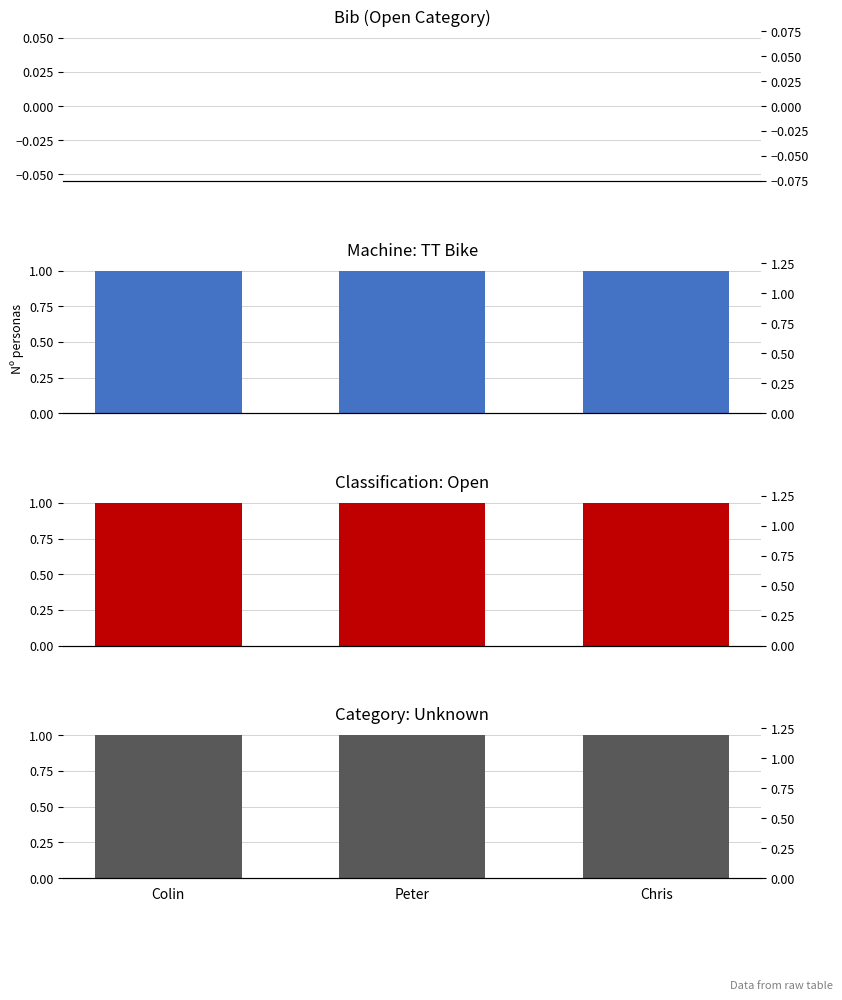

The value of Classification: Open at Colin is 0. True or false?

False